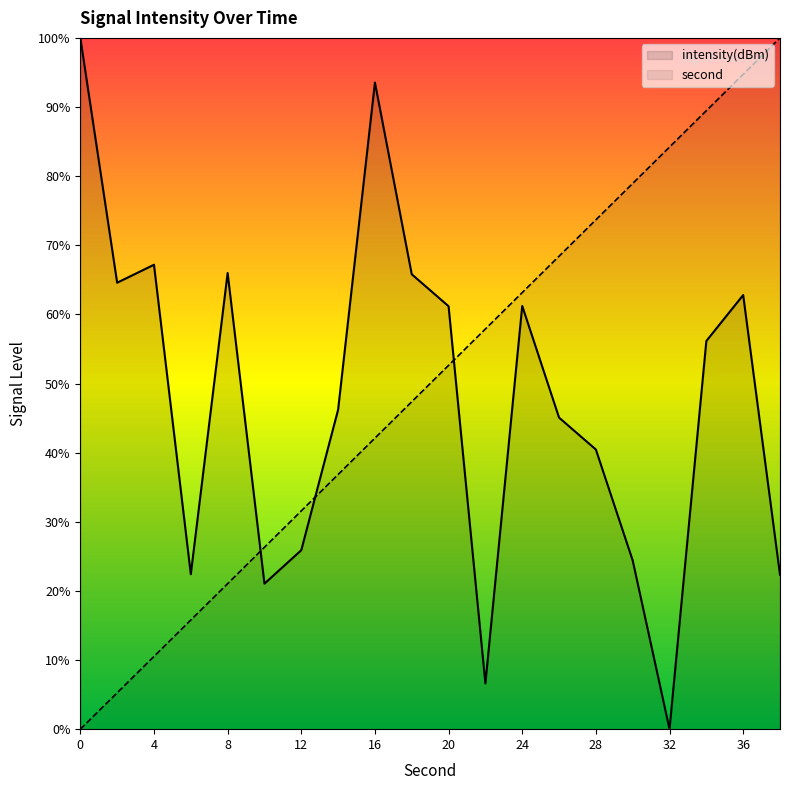

What is the difference between the highest and lowest values at 6?

6.6